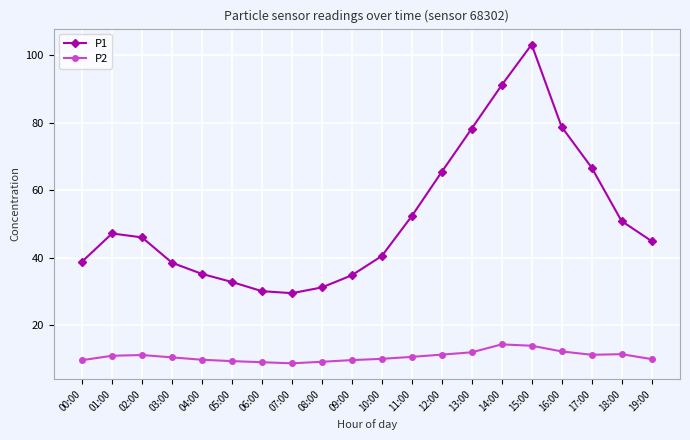

How many lines are shown in the chart?

2